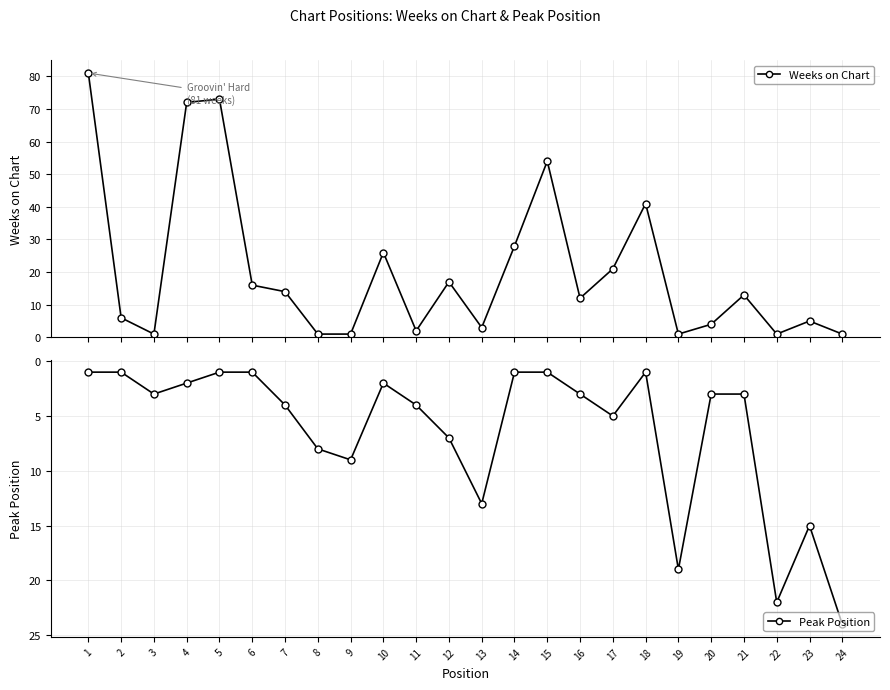

At which label does Peak Position reach its minimum?

1